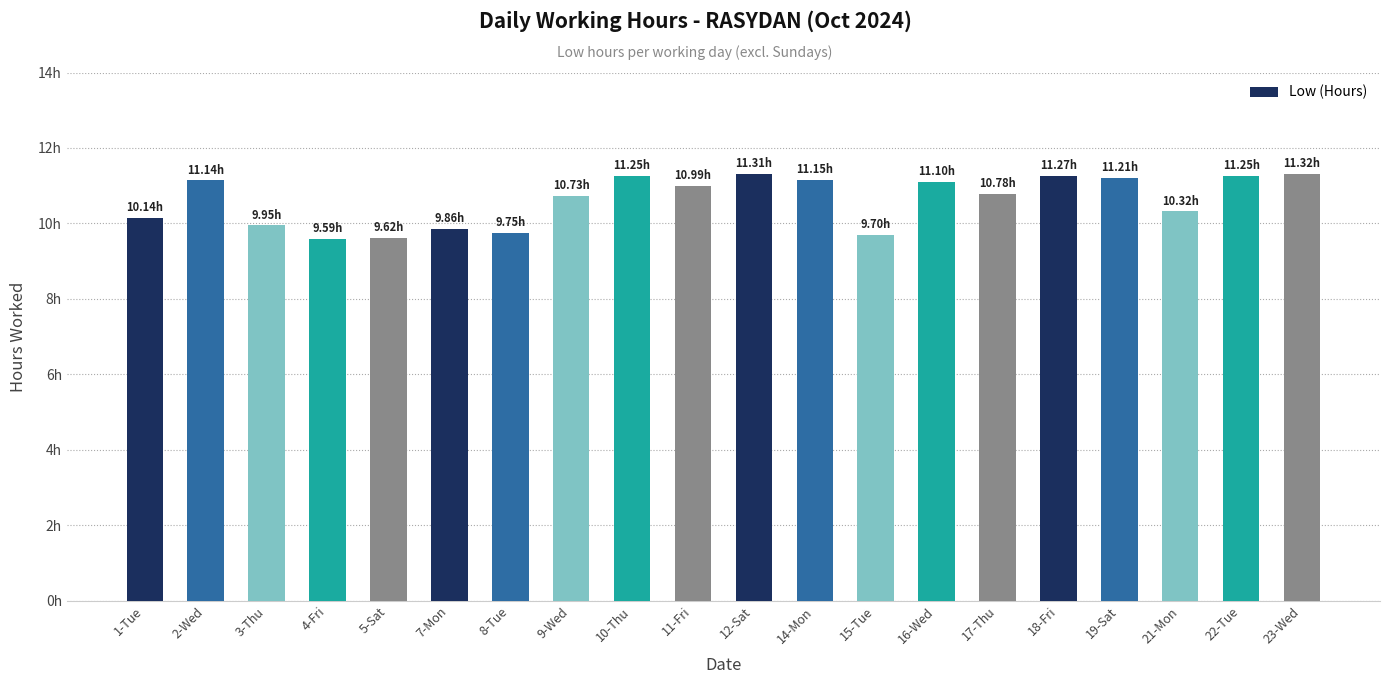

Rank the categories by value from highest to lowest.

23-Wed, 12-Sat, 18-Fri, 10-Thu, 22-Tue, 19-Sat, 14-Mon, 2-Wed, 16-Wed, 11-Fri, 17-Thu, 9-Wed, 21-Mon, 1-Tue, 3-Thu, 7-Mon, 8-Tue, 15-Tue, 5-Sat, 4-Fri